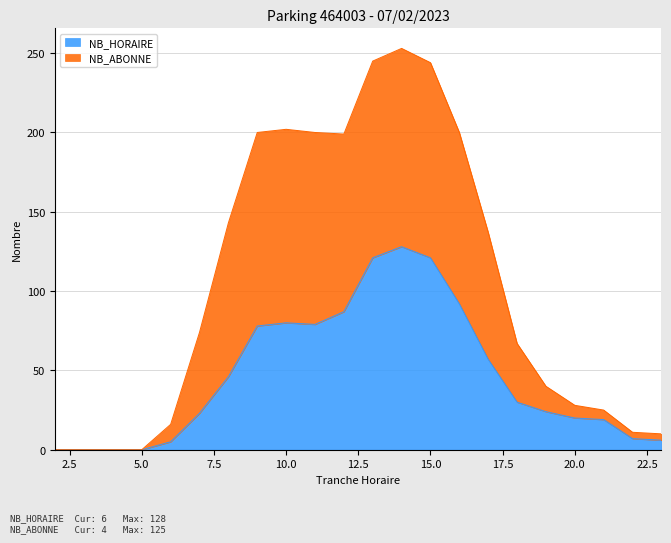

Read the NB_HORAIRE value at 11.

79